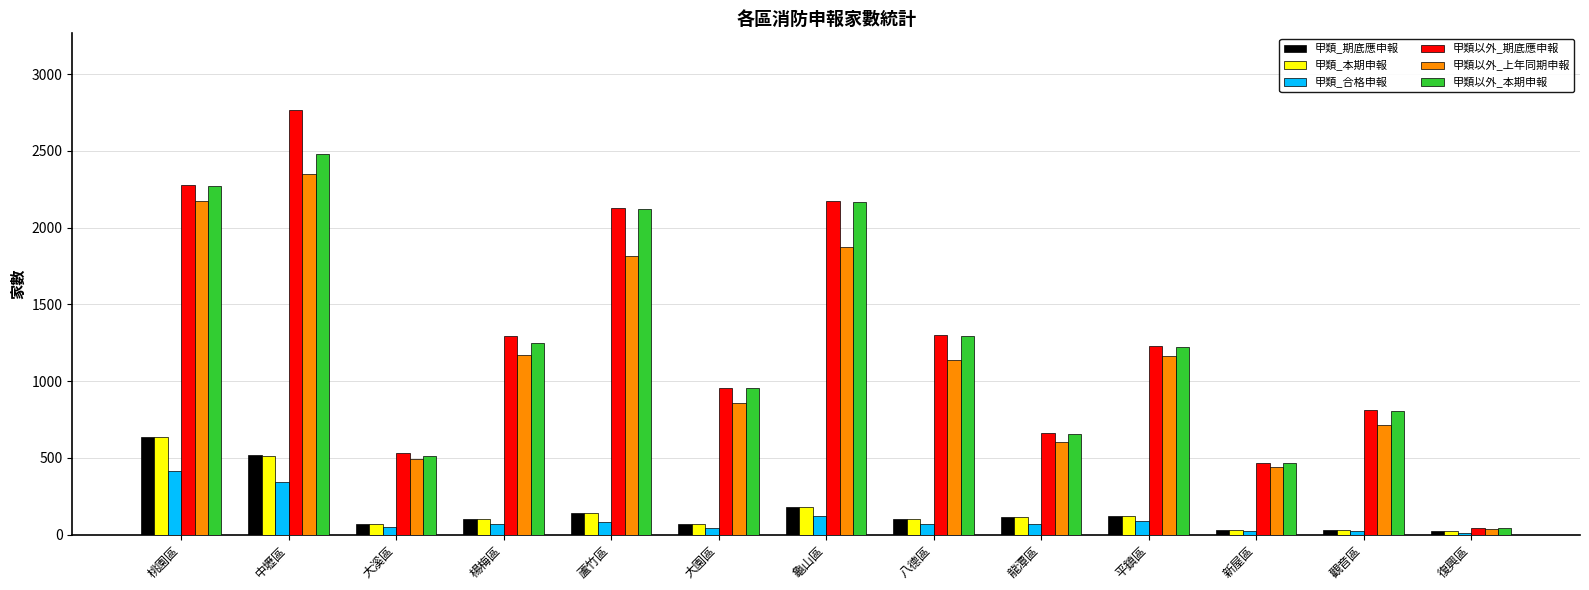

What is the approximate value of 甲類以外_期底應申報 at 蘆竹區, to the nearest 50?

2150